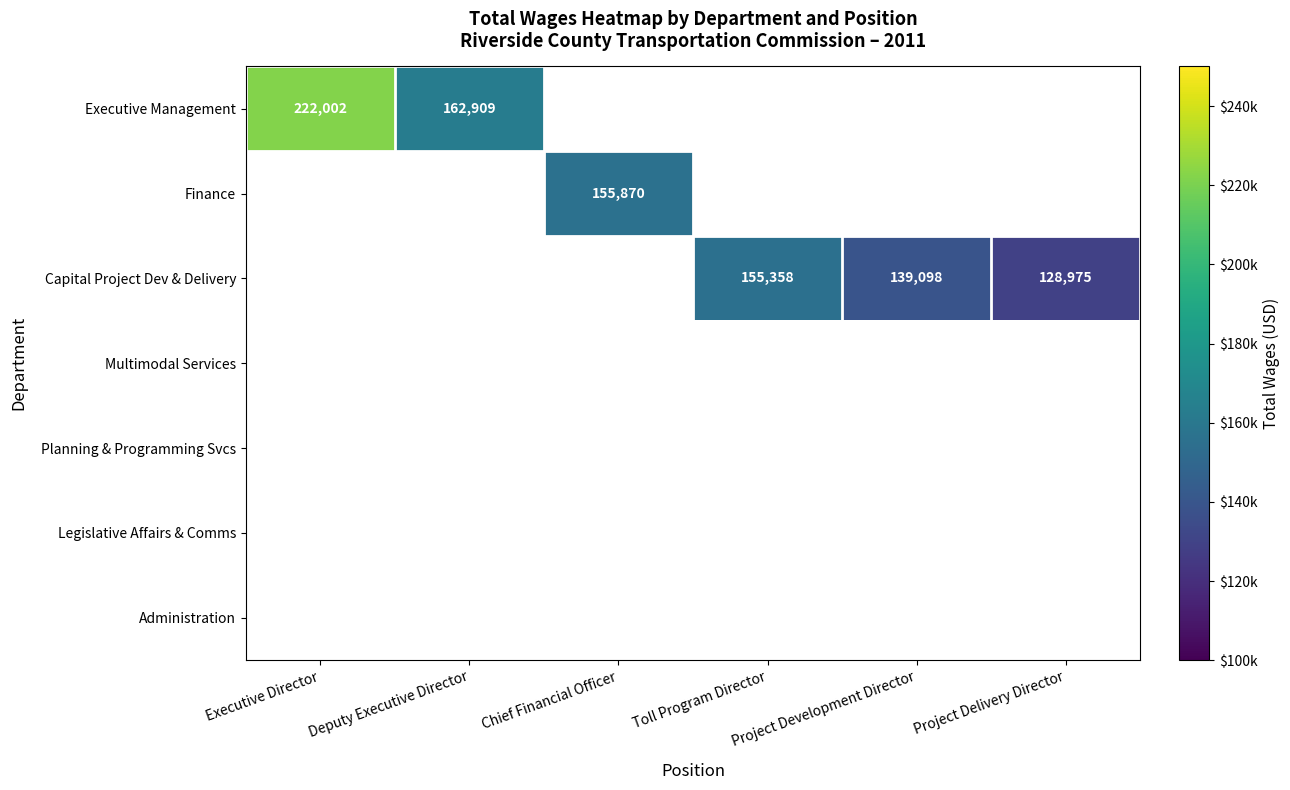

What is the difference between the maximum and minimum values in the Executive Management series?

59093.0